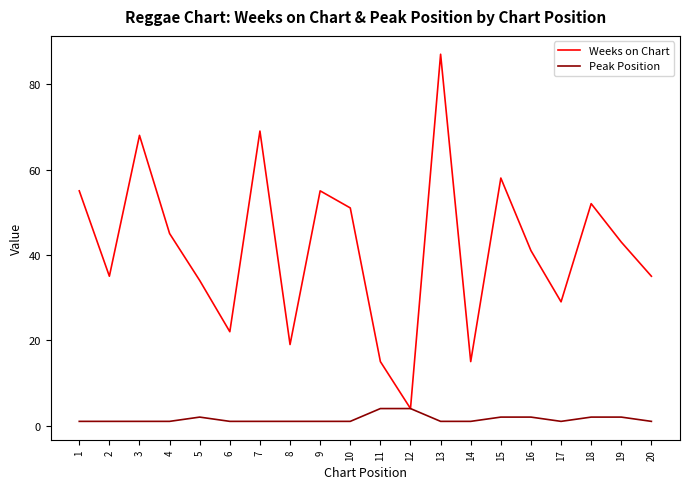

What is the approximate value of Weeks on Chart at 17?

29